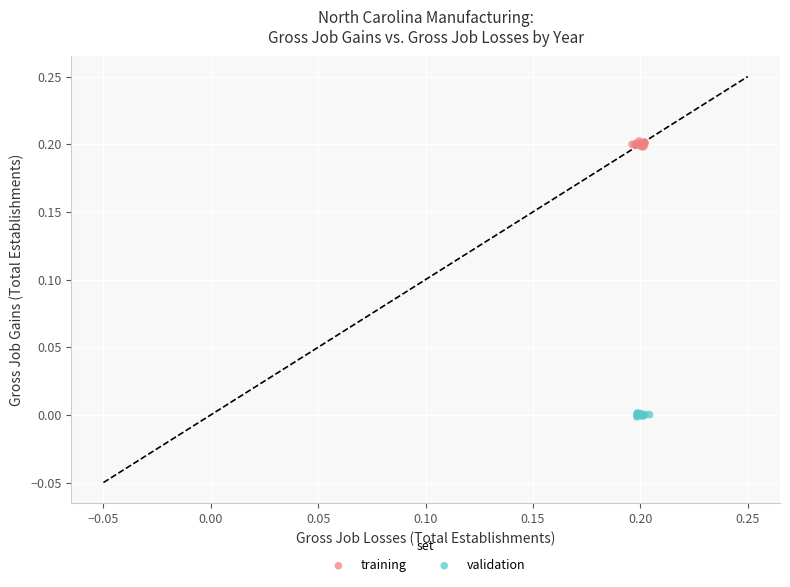

Which series reaches the maximum Y coordinate?

training